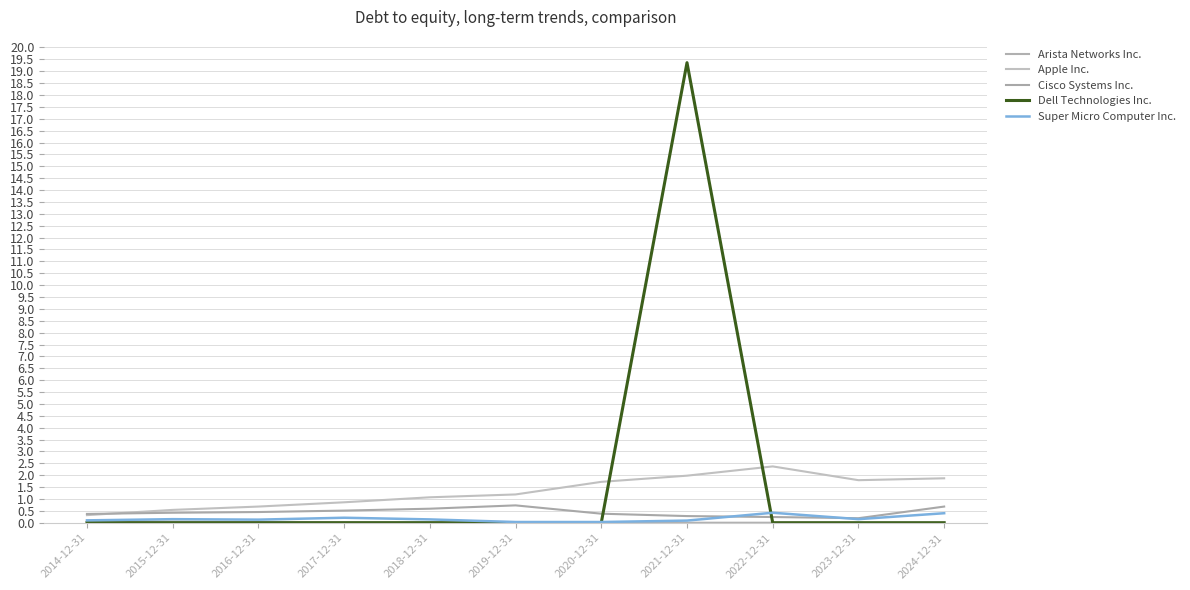

What is the average value of the Cisco Systems Inc. series?

0.4